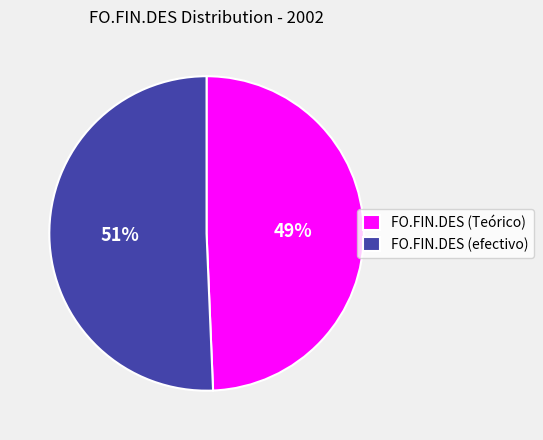

Between FO.FIN.DES (Teórico) and FO.FIN.DES (efectivo), which is larger?

FO.FIN.DES (efectivo)